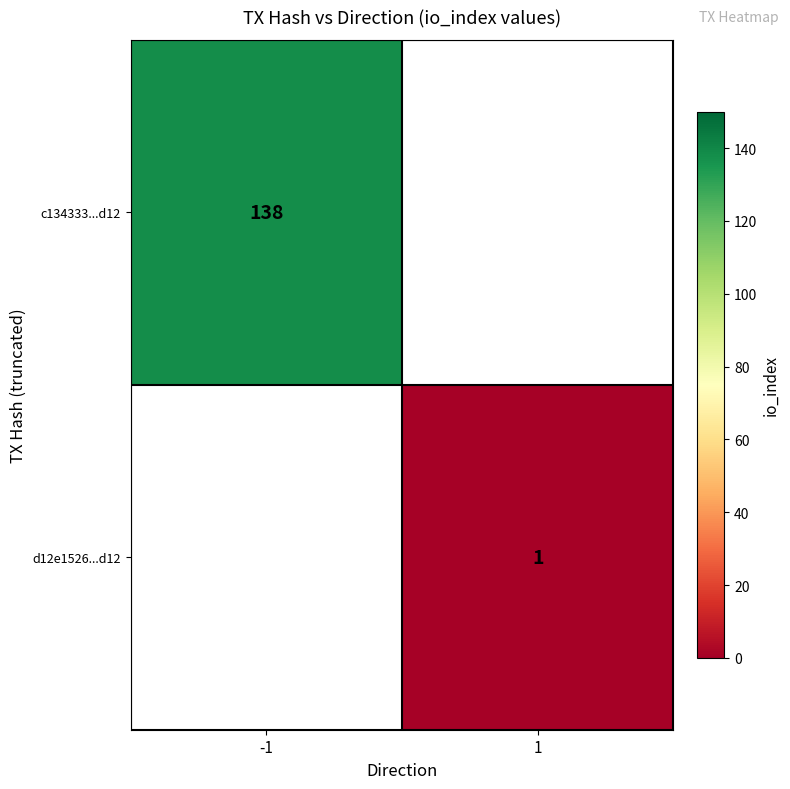

At which category does the chart reach its peak across all series?

-1